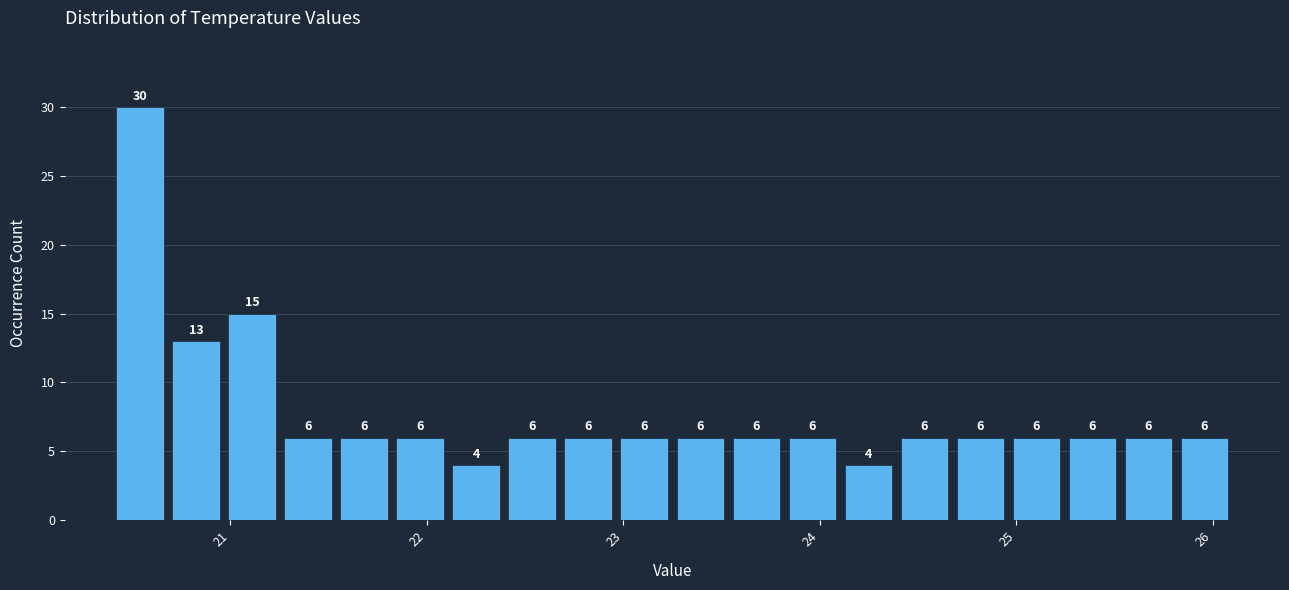

Around what value on the x-axis is the tallest bar? Give the approximate position of its centre, as read against the axis.

20.5